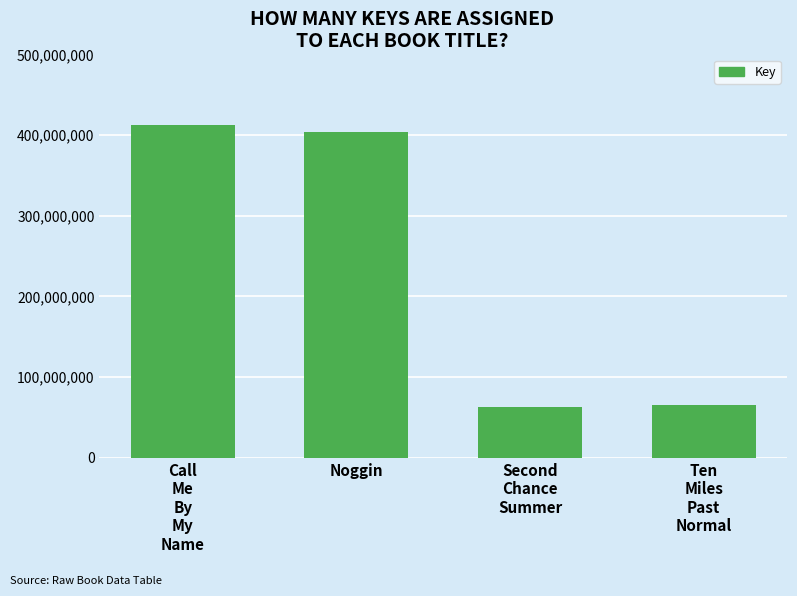

Reading left to right, transcribe all the data shown in this chart.

Call
Me
By
My
Name=412415838	Noggin=403385077	Second
Chance
Summer=63462831	Ten
Miles
Past
Normal=65942651